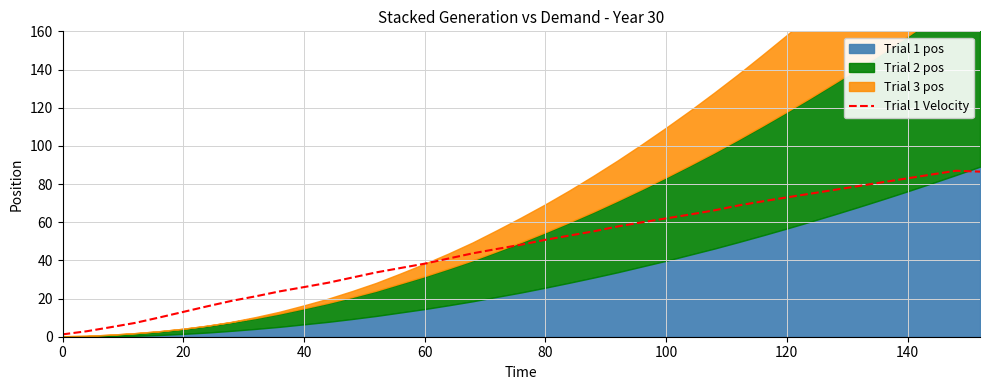

How many lines are shown in the chart?

1